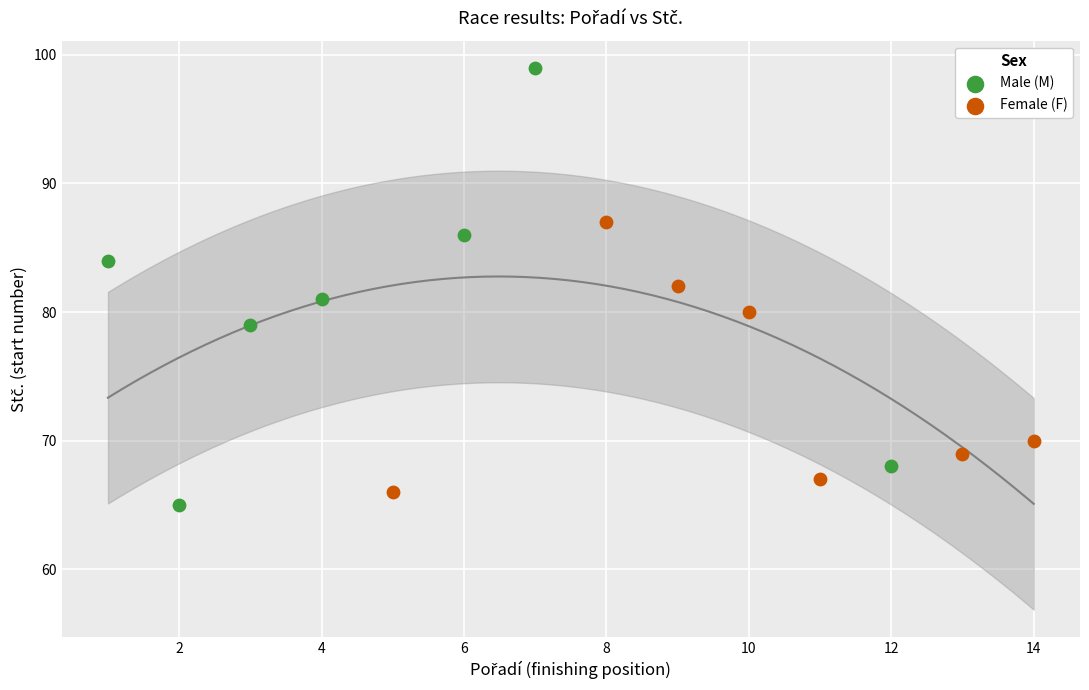

What are all the series names shown in the legend?

Male (M), Female (F)